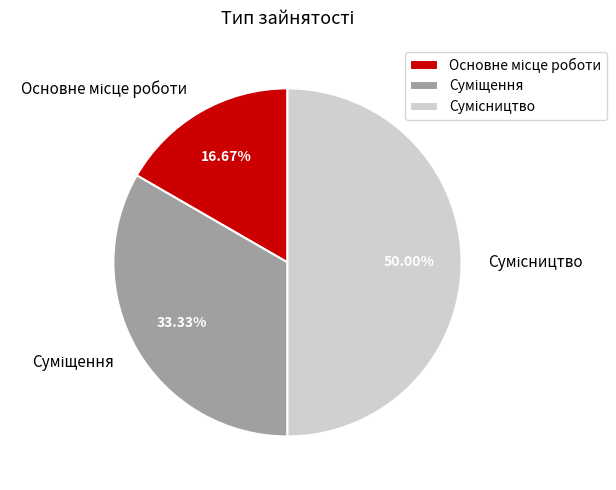

Which slice is the smallest?

Основне місце роботи